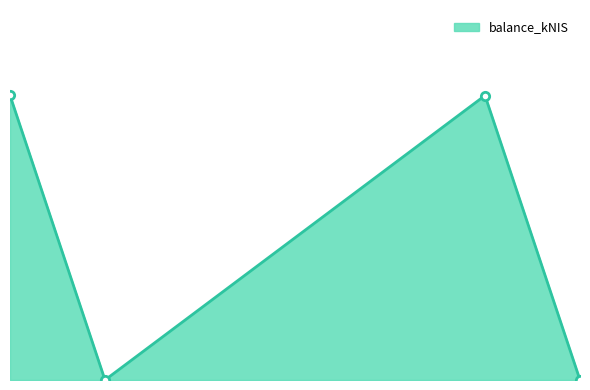

How many data points are above 21?

2